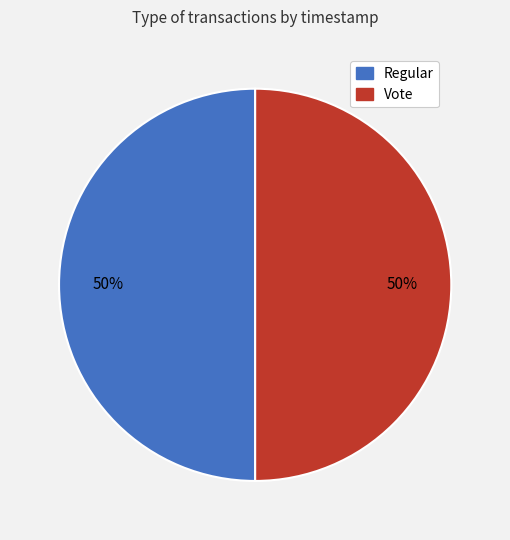

To the nearest percent, what portion does Vote represent?

50%